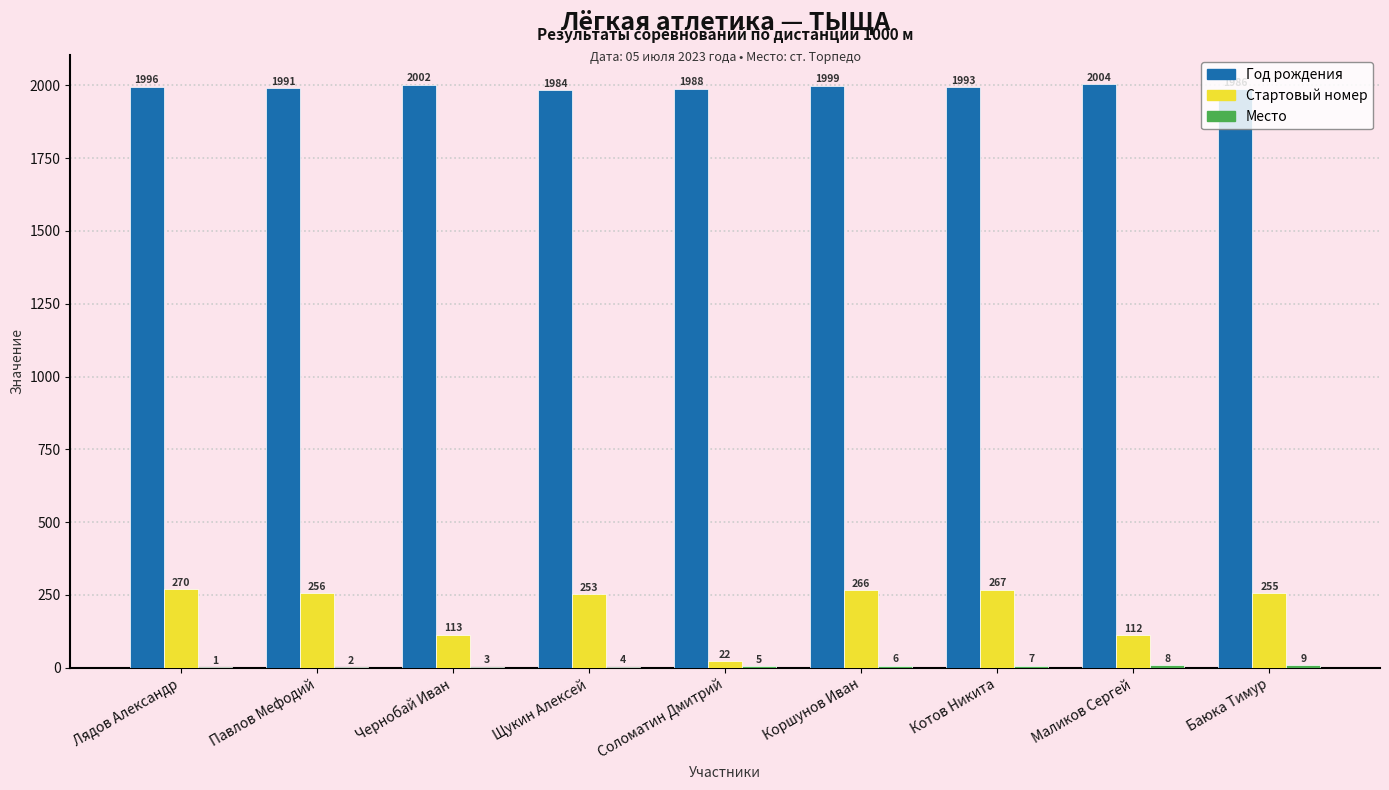

At which category does the chart reach its peak across all series?

Маликов Сергей